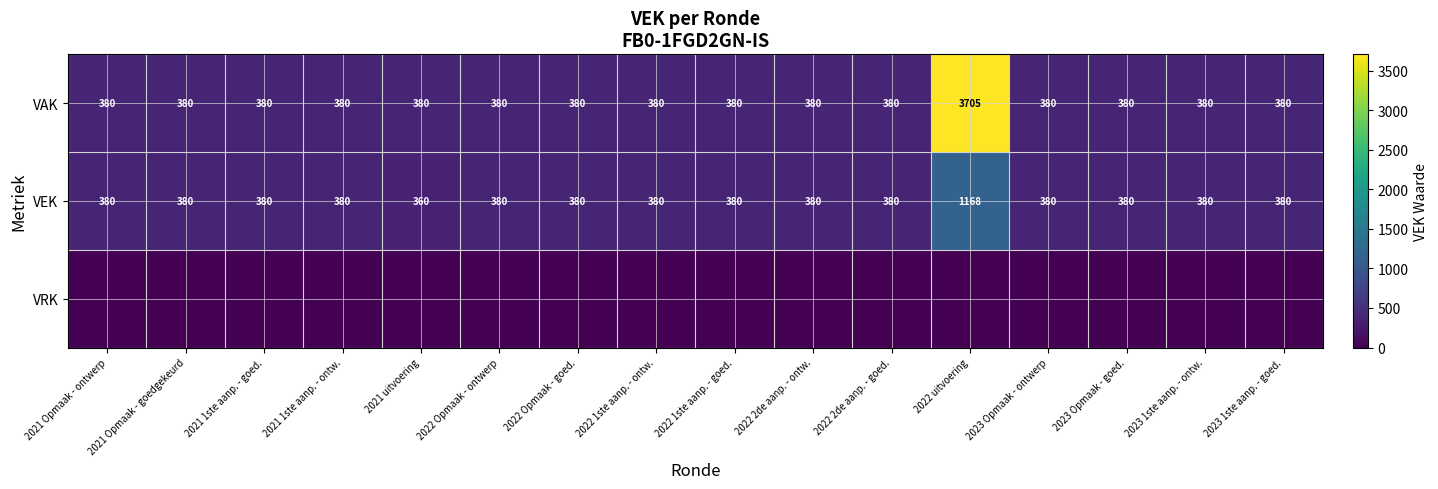

What is the lowest value of the VEK series?

360